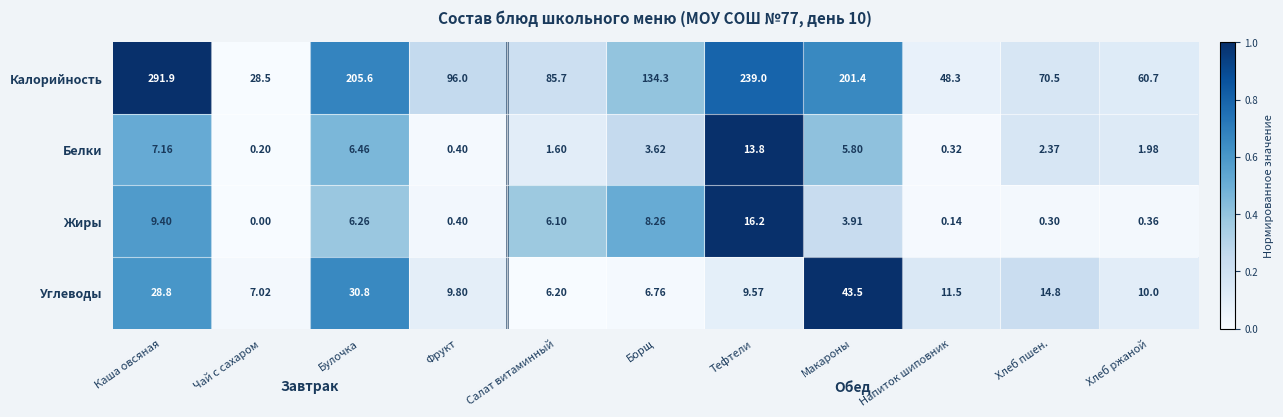

Which series has the widest spread of values?

Калорийность